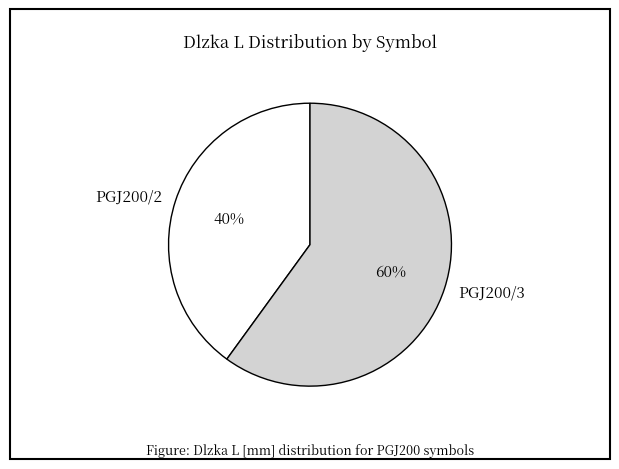

Is the sum of PGJ200/3 and PGJ200/2 greater than half?

Yes